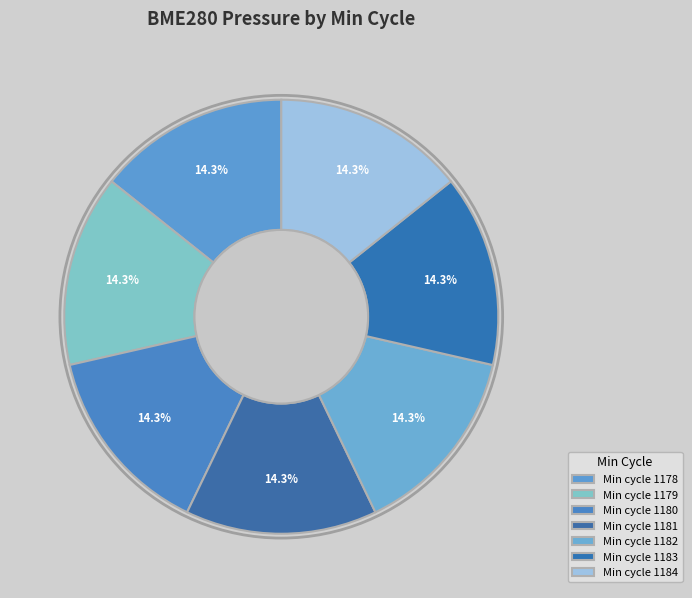

Count the number of slices in the pie.

7